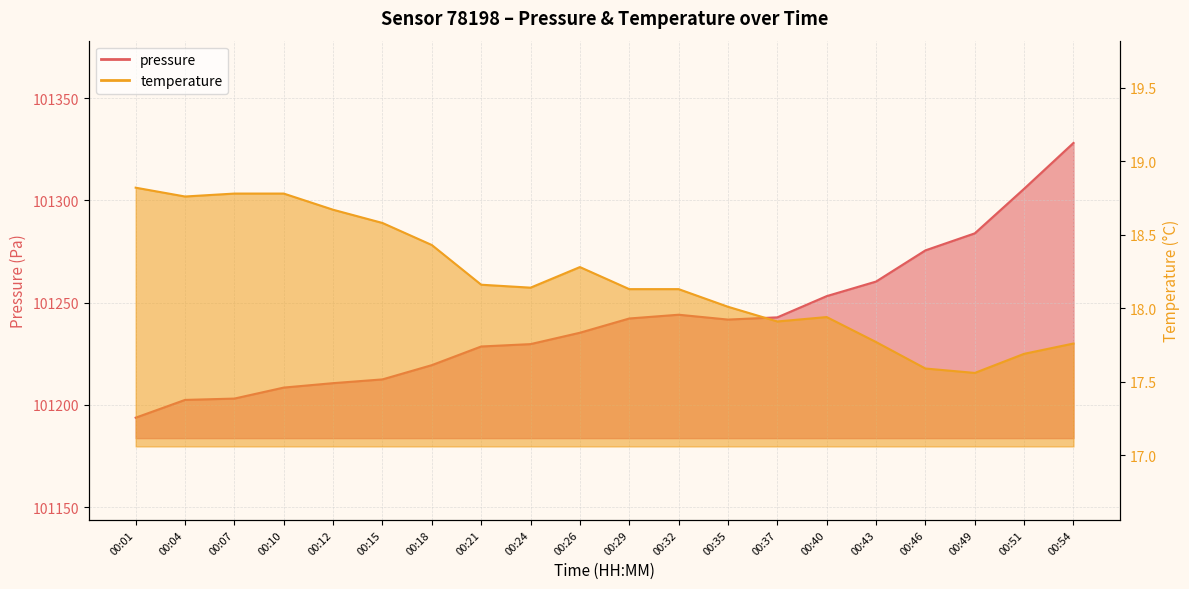

Which has a higher value, 00:26 or 00:35?

00:35